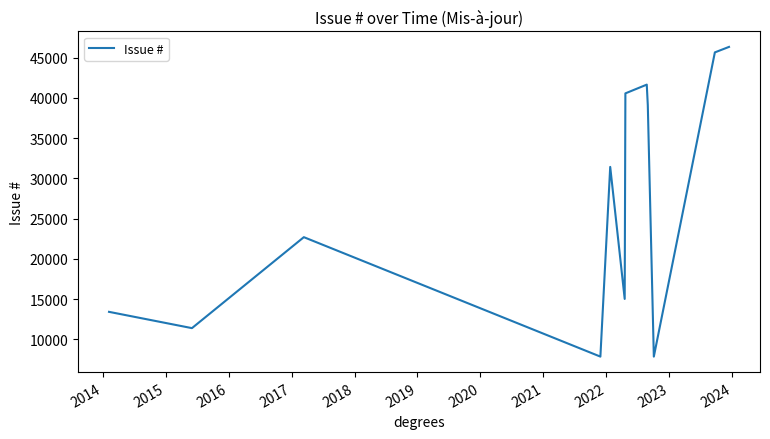

Count the number of data series in this chart.

1